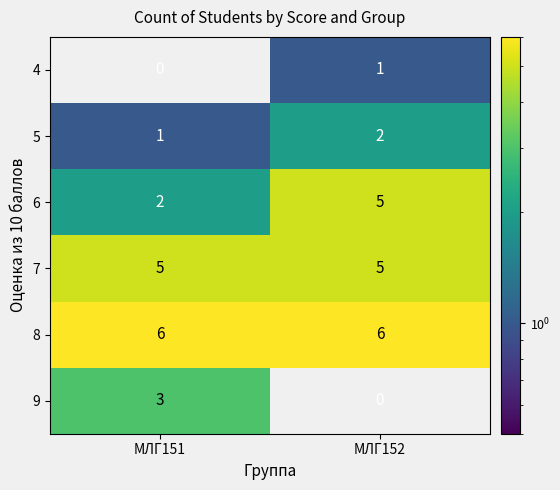

At how many categories does at least one series exceed 5?

2